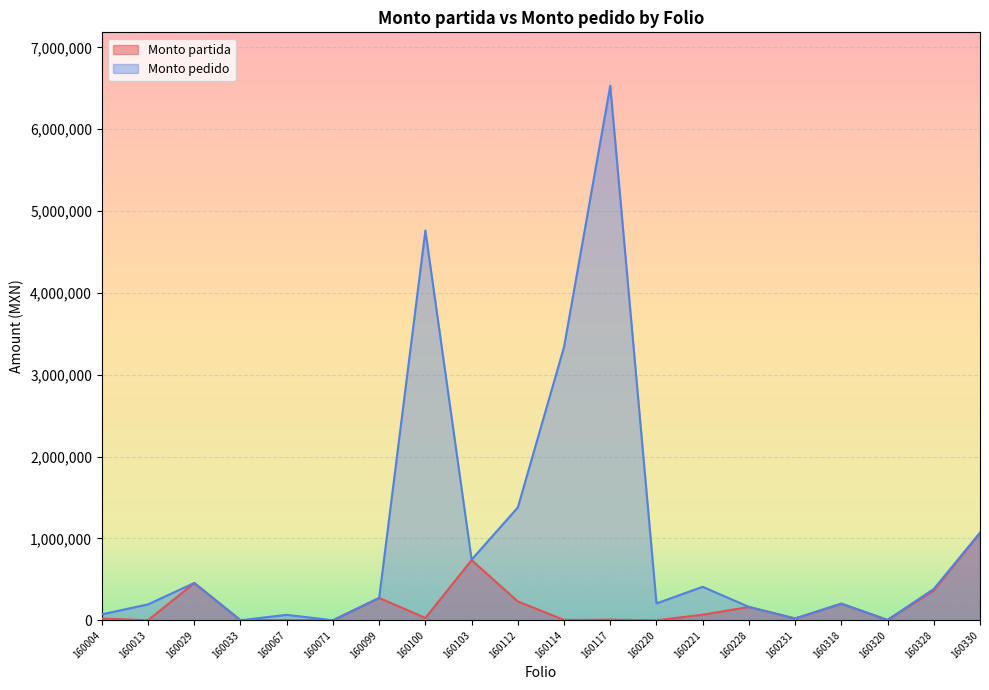

Where is Monto pedido nearest to the value 3265744?

160114